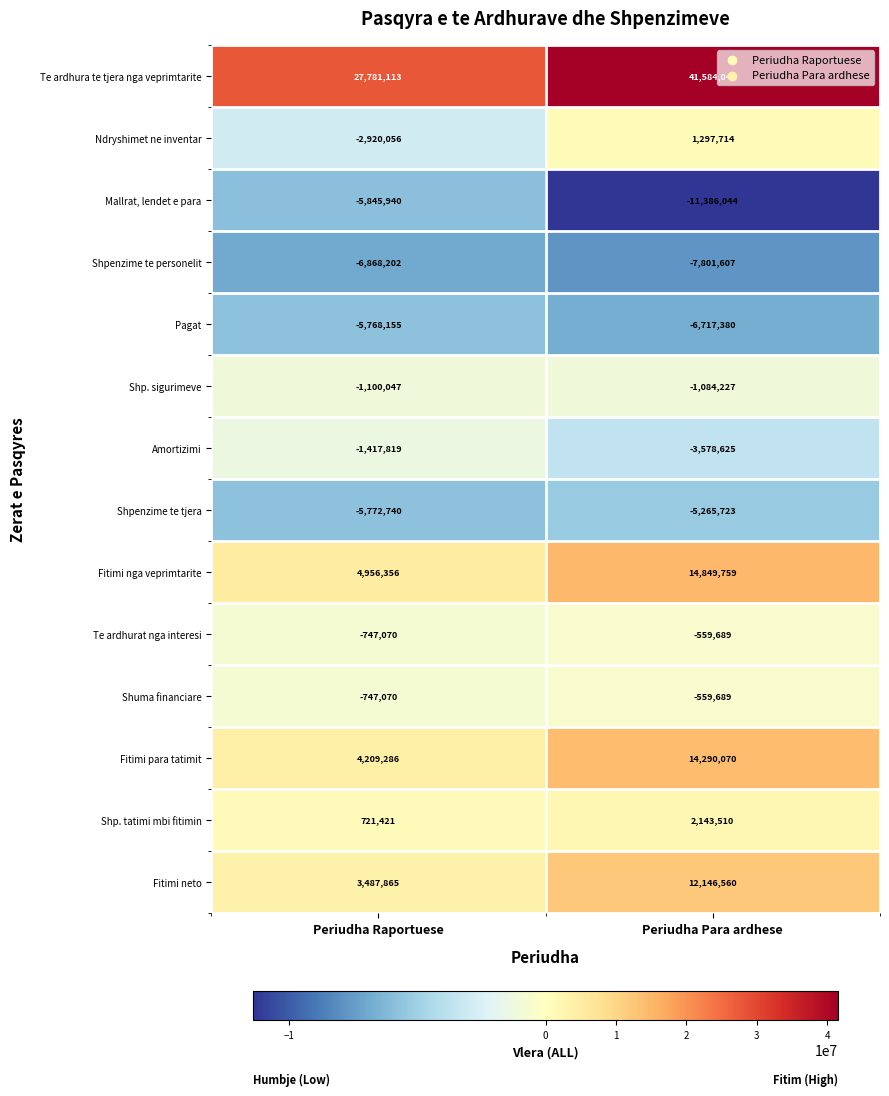

Which series has the largest total across all categories?

Te ardhura te tjera nga veprimtarite